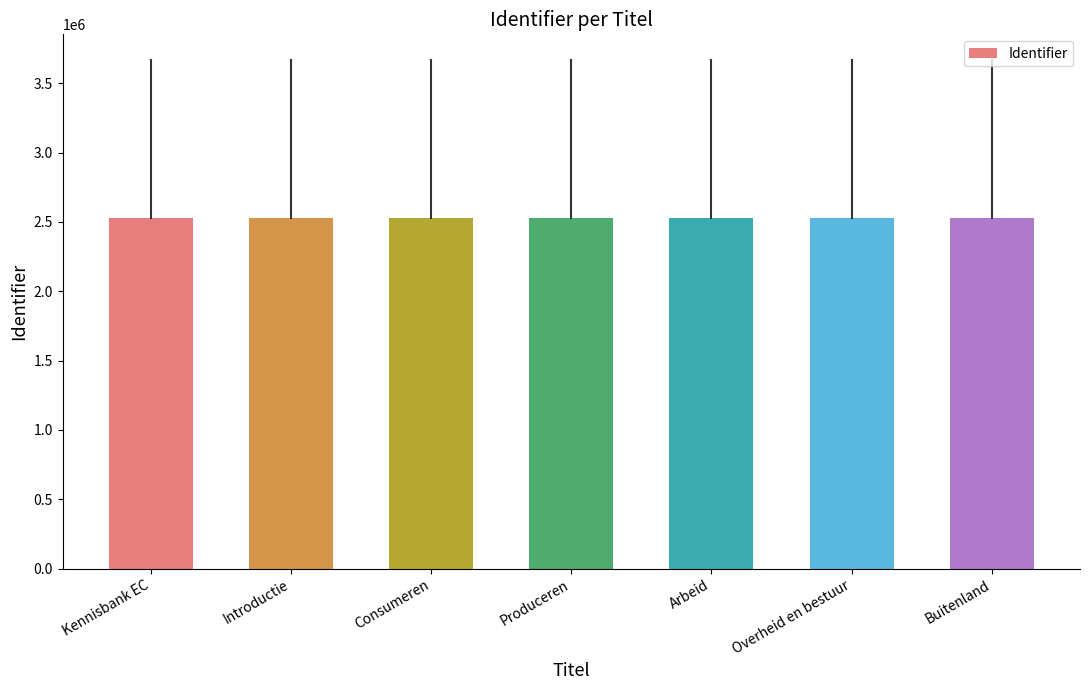

How many data points does each series have?

7